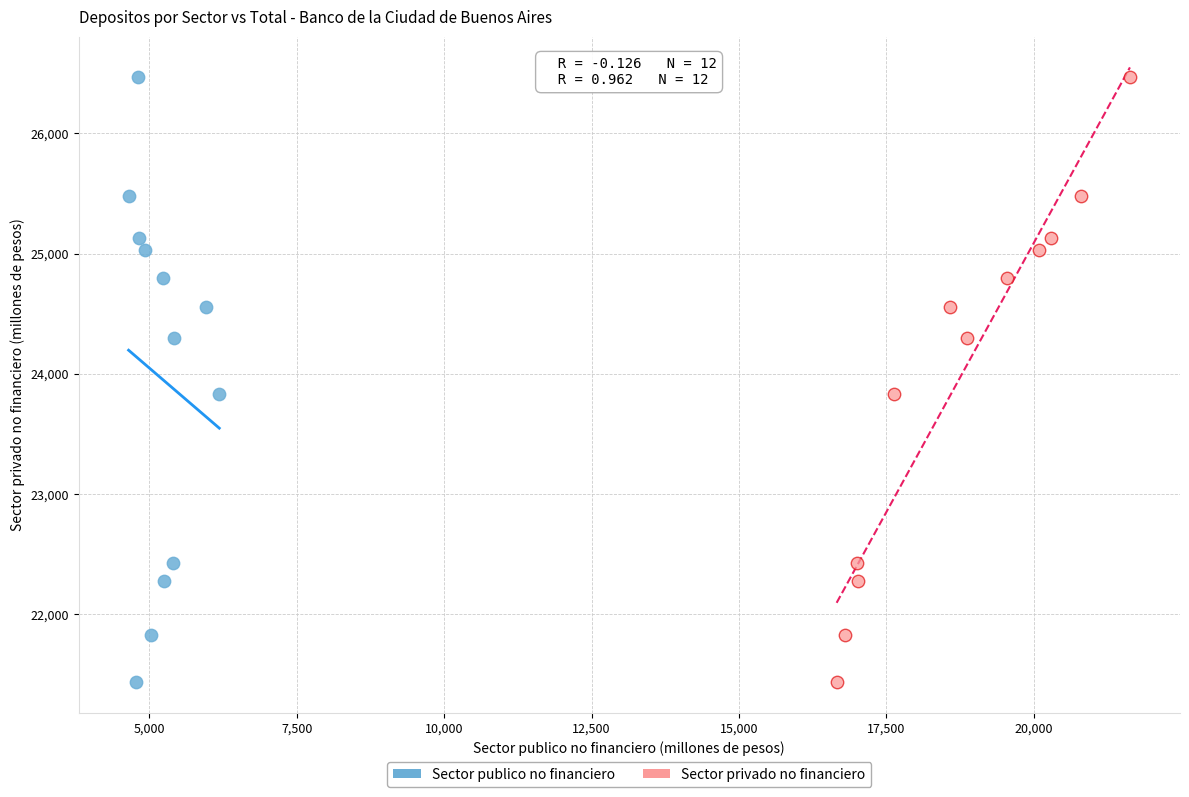

What are all the series names shown in the legend?

Sector publico no financiero, Sector privado no financiero